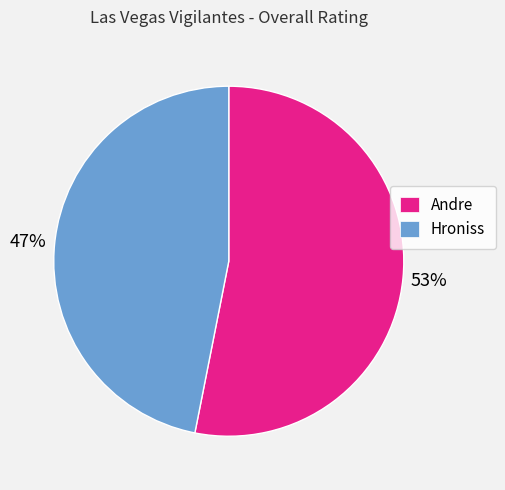

Is the sum of Andre and Hroniss greater than half?

Yes